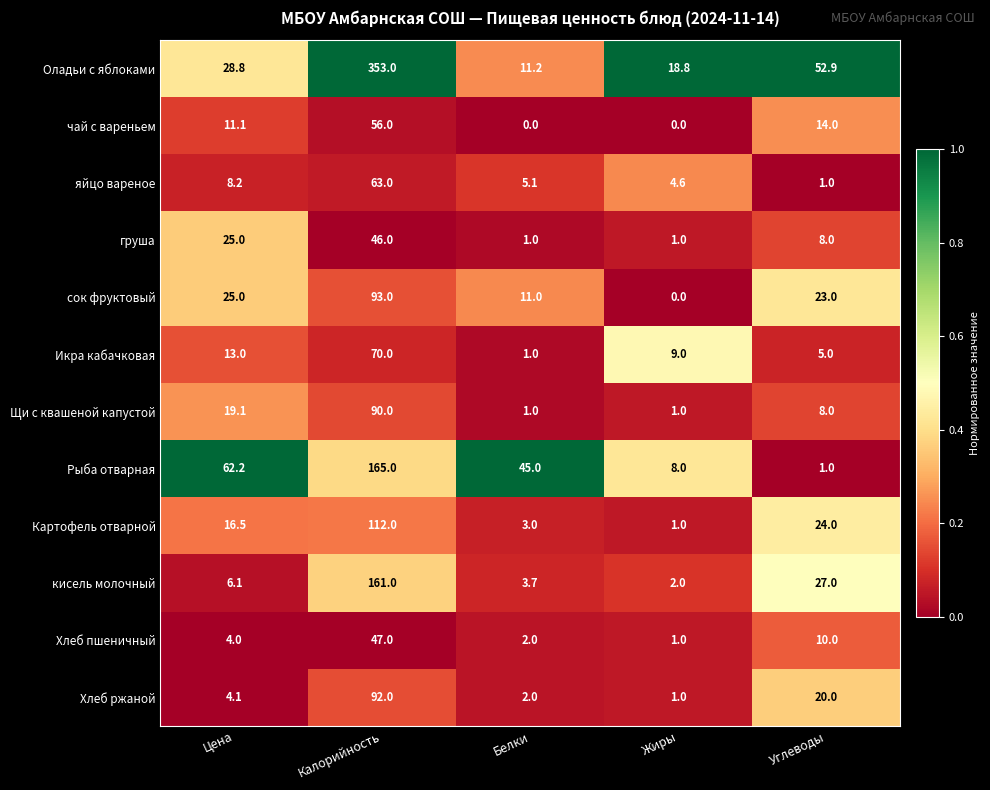

At which category does the chart reach its peak across all series?

Калорийность